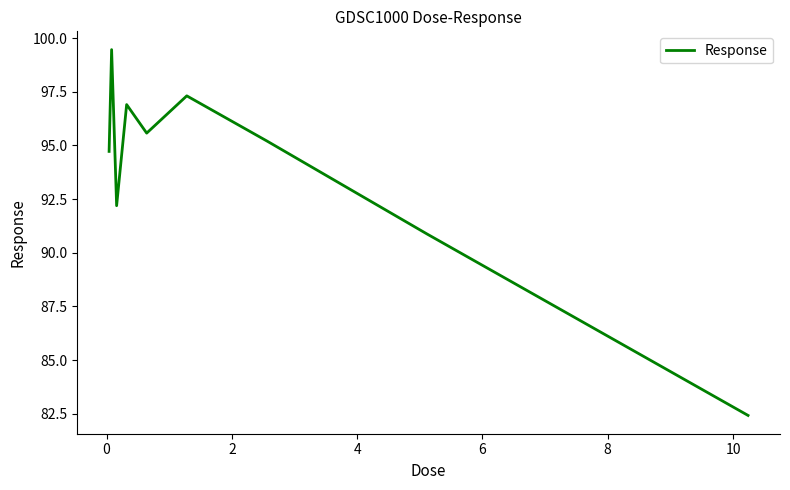

What is the minimum value shown in the chart?

82.4